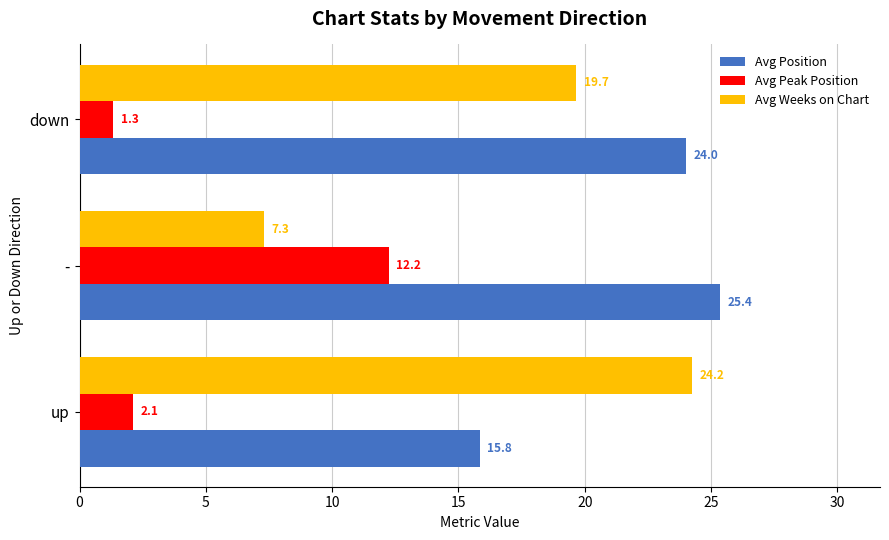

How many series are shown in this chart?

3